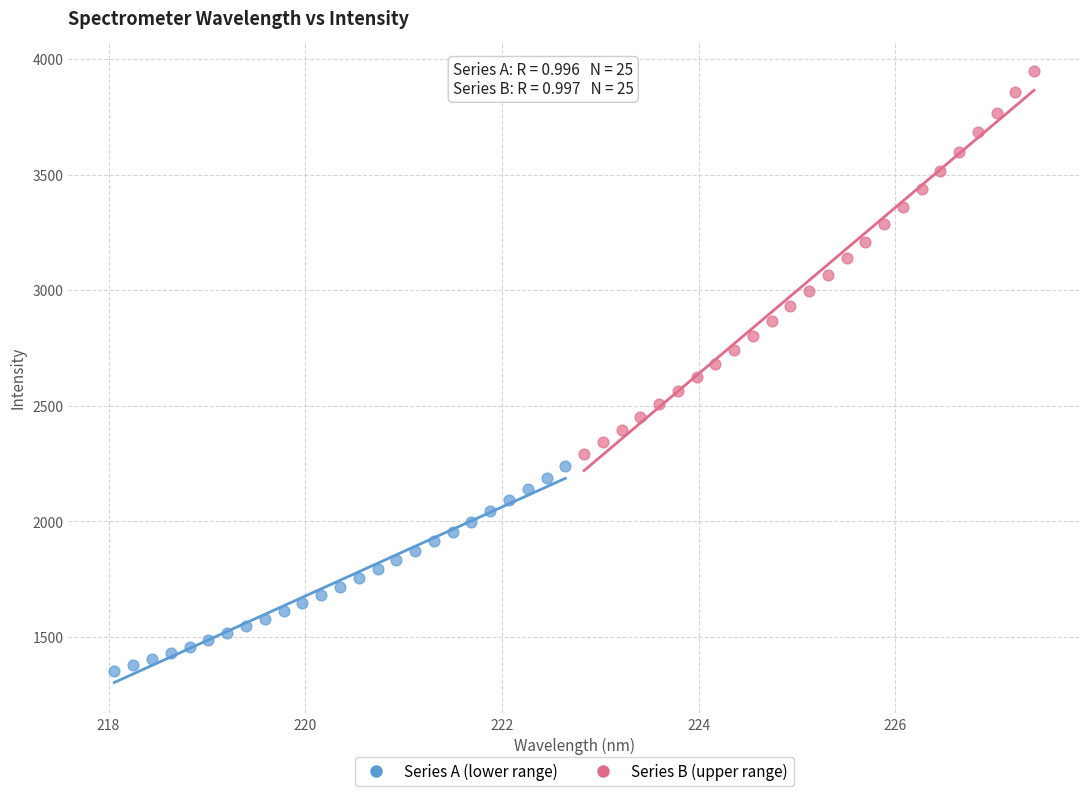

Which series has the largest Y range (max minus min)?

Series B (upper range)